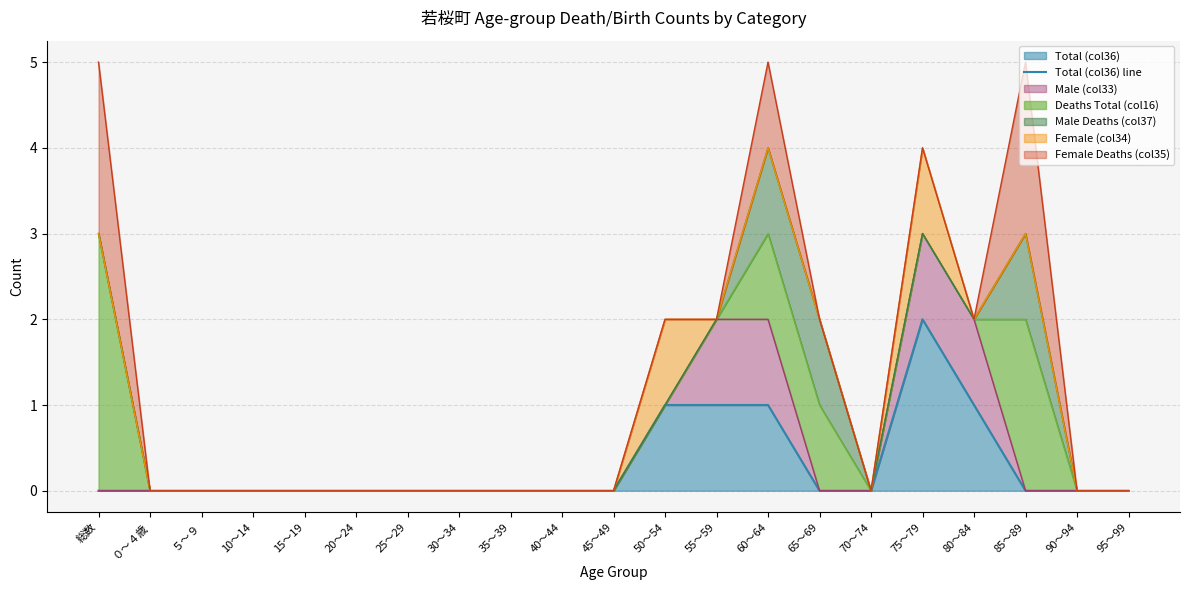

What is the label of the 6th point from the left?

20～24